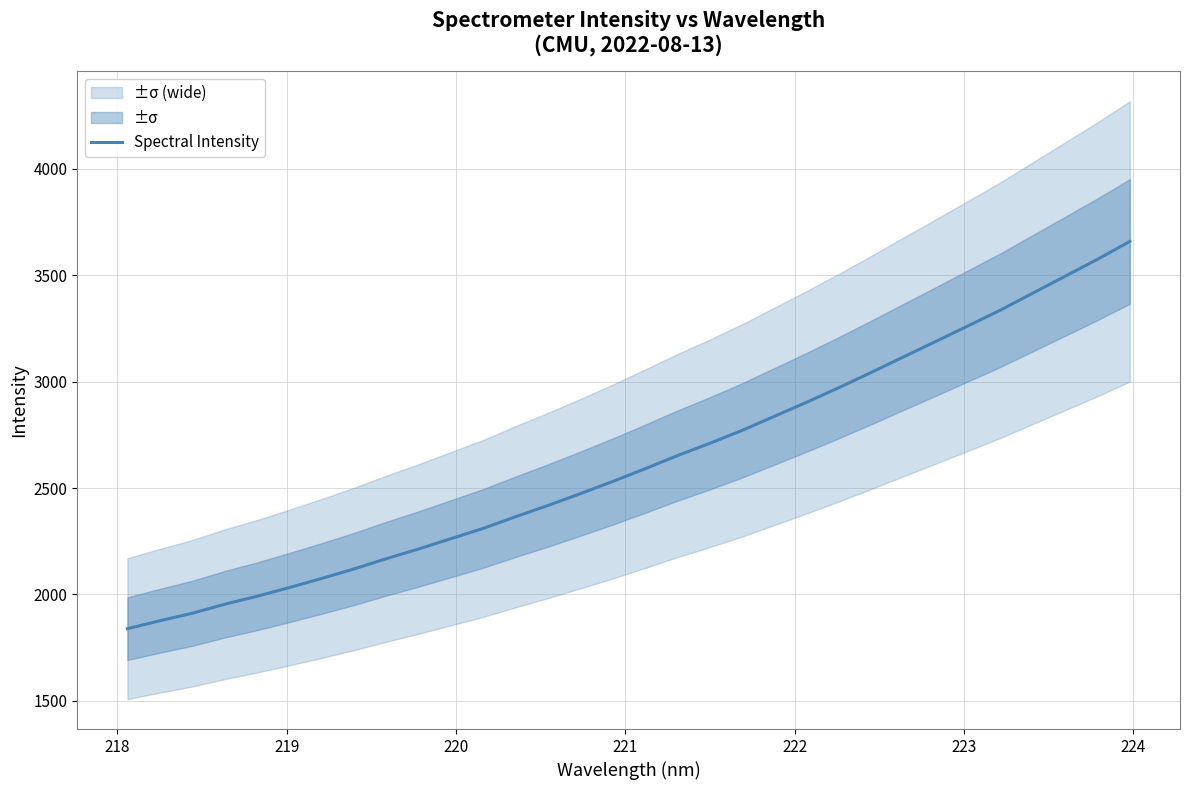

What is the difference between the maximum and minimum values?

1820.0